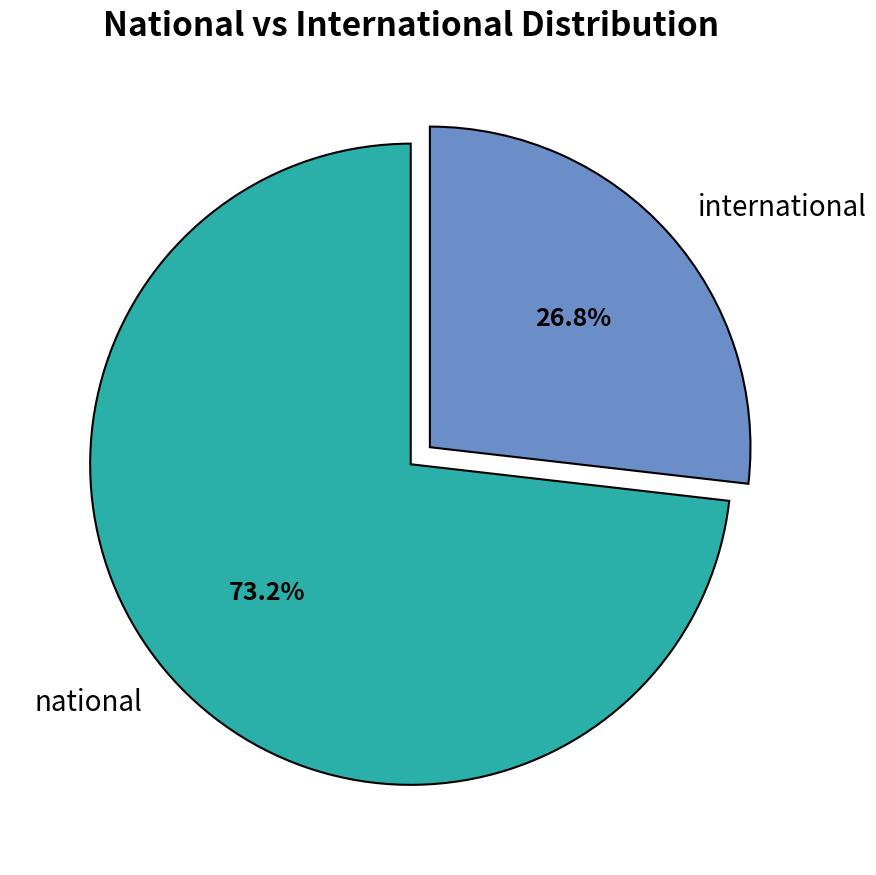

Which slice is the largest?

national